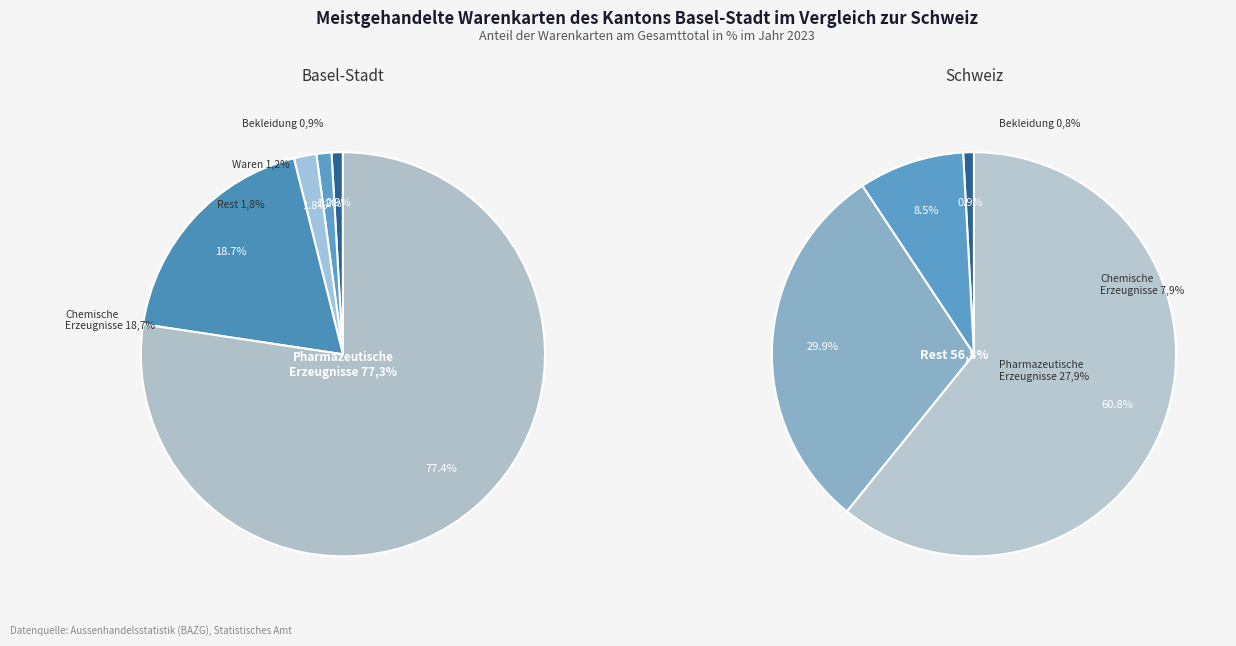

What percentage is the 4 slice, to the nearest percent?

2%